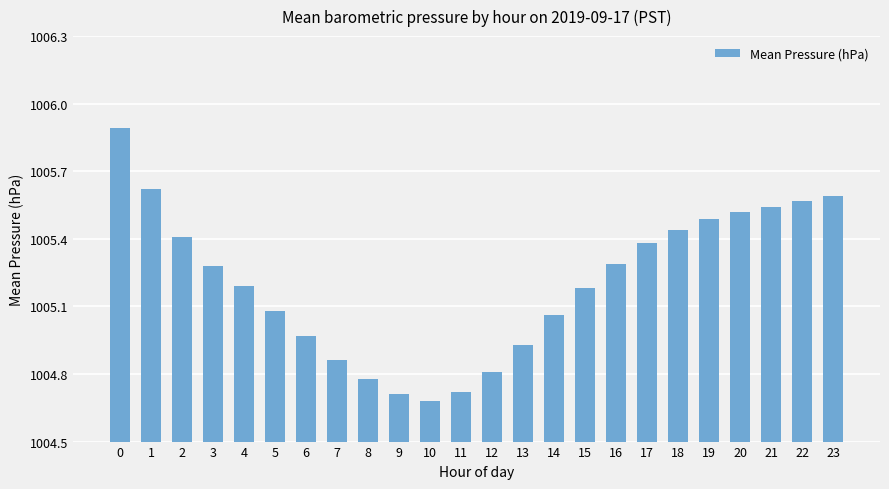

How many values are below 1005?

8